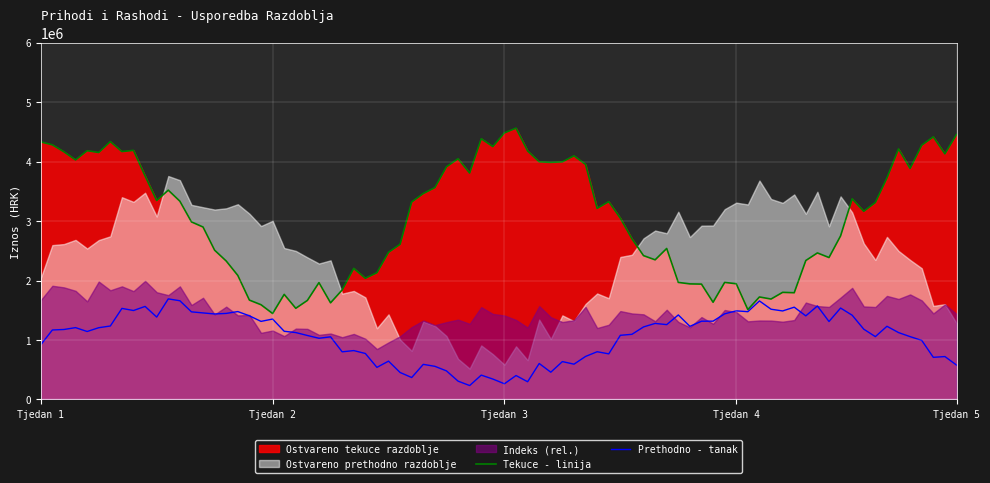

What is the lowest value of the Tekuce - linija series?

1444943.7